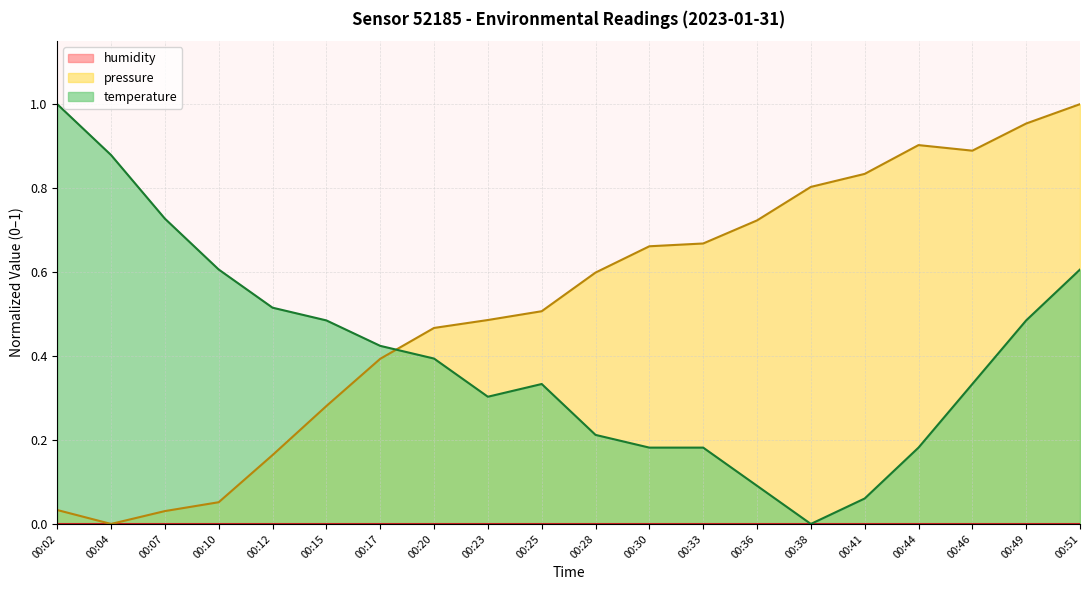

List the labels in order of temperature value, largest first.

00:02, 00:04, 00:07, 00:10, 00:51, 00:12, 00:15, 00:49, 00:17, 00:20, 00:25, 00:46, 00:23, 00:28, 00:30, 00:33, 00:44, 00:36, 00:41, 00:38